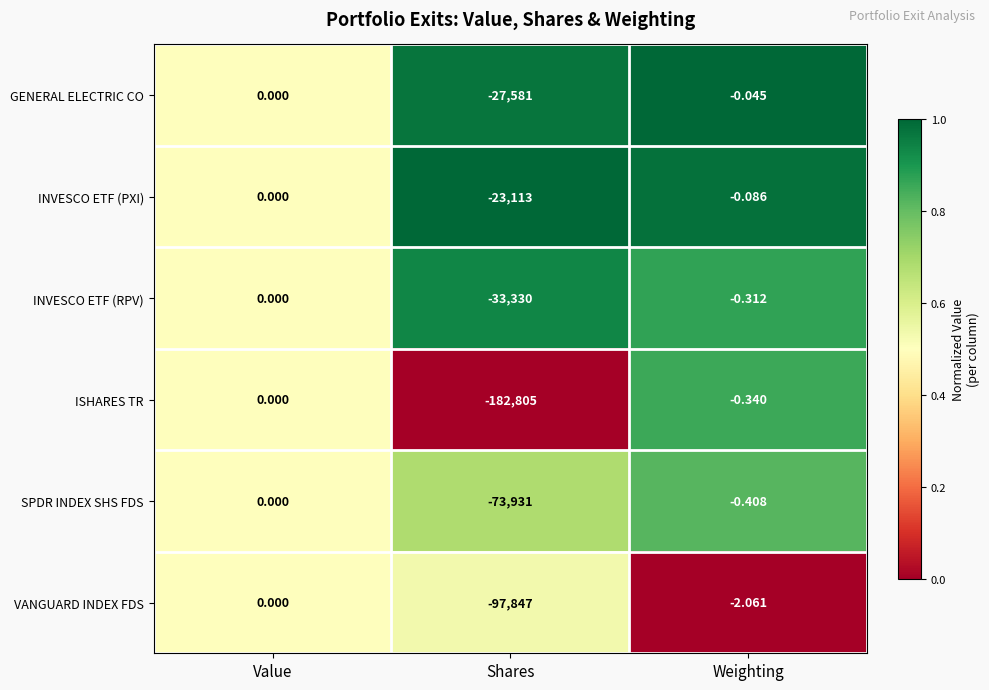

At which category is the sum across all series the highest?

Value